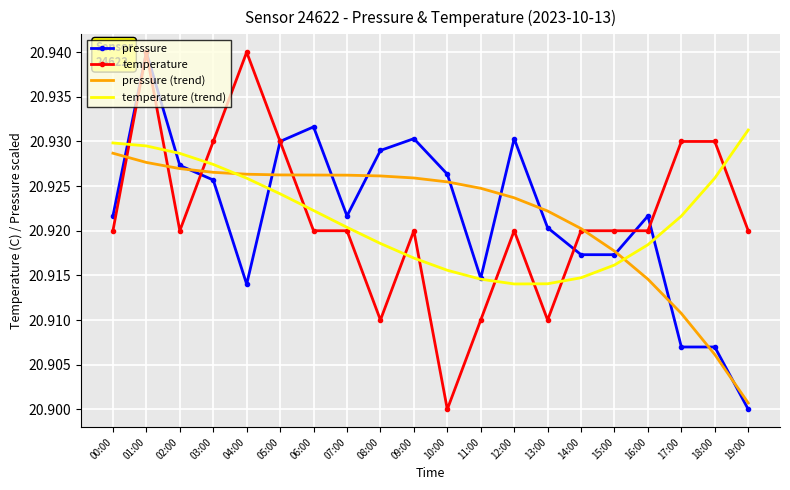

The pressure (trend) series shows 20.9 at 18:00. True or false?

True